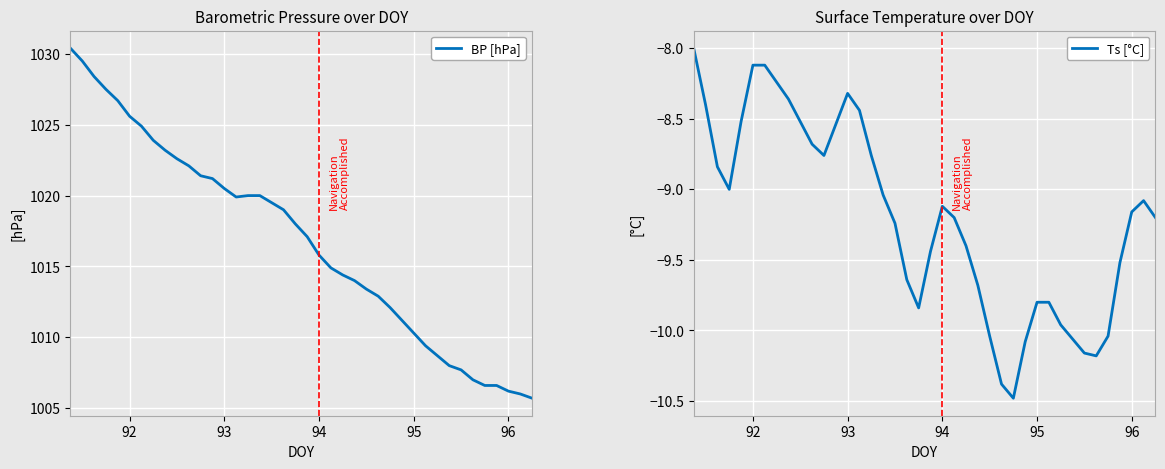

Reading left to right, list all the values displayed in this chart.

BP [hPa]: 1030.4	1029.5	1028.4	1027.5	1026.7	1025.6	1024.9	1023.9	1023.2	1022.6	1022.1	1021.4	1021.2	1020.5	1019.9	1020.0	1020.0	1019.5	1019.0	1018.0	1017.1	1015.8	1014.9	1014.4	1014.0	1013.4	1012.9	1012.1	1011.2	1010.3	1009.4	1008.7	1008.0	1007.7	1007.0	1006.6	1006.6	1006.2	1006.0	1005.7
Ts [°C]: -8.0	-8.4	-8.8	-9.0	-8.5	-8.1	-8.1	-8.2	-8.4	-8.5	-8.7	-8.8	-8.5	-8.3	-8.4	-8.8	-9.0	-9.2	-9.6	-9.8	-9.4	-9.1	-9.2	-9.4	-9.7	-10.0	-10.4	-10.5	-10.1	-9.8	-9.8	-10.0	-10.1	-10.2	-10.2	-10.0	-9.5	-9.2	-9.1	-9.2